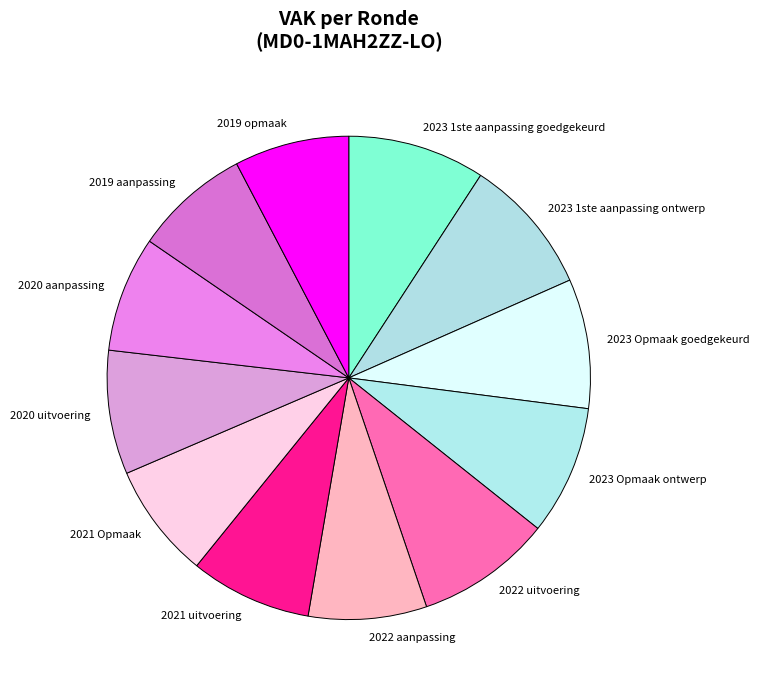

Between 2019 aanpassing and 2023 1ste aanpassing goedgekeurd, which is larger?

2023 1ste aanpassing goedgekeurd